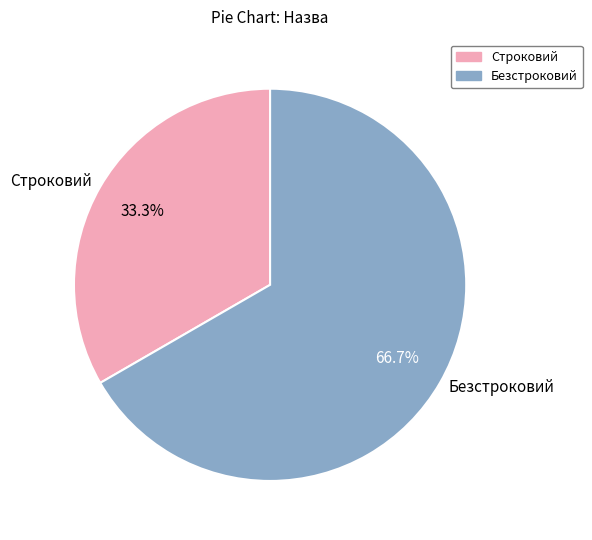

Approximately how many times larger is the value at Строковий compared to Безстроковий?

0.5